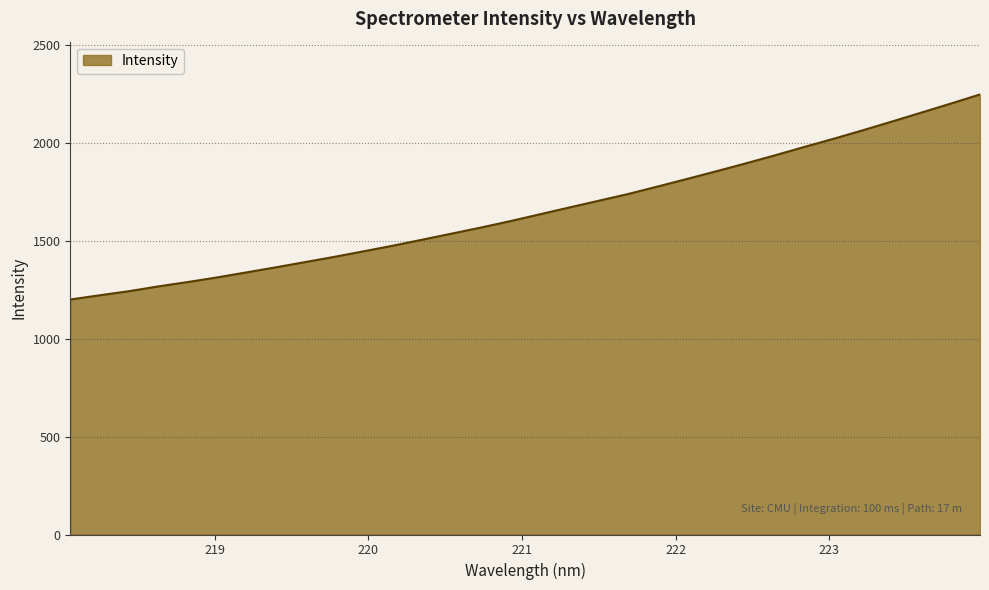

What is the difference between the maximum and minimum values?

1046.8